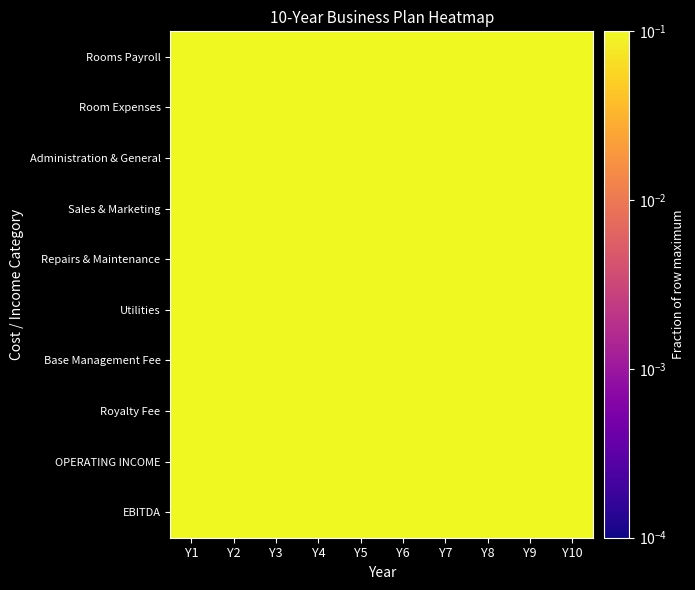

How many data points does each series have?

10